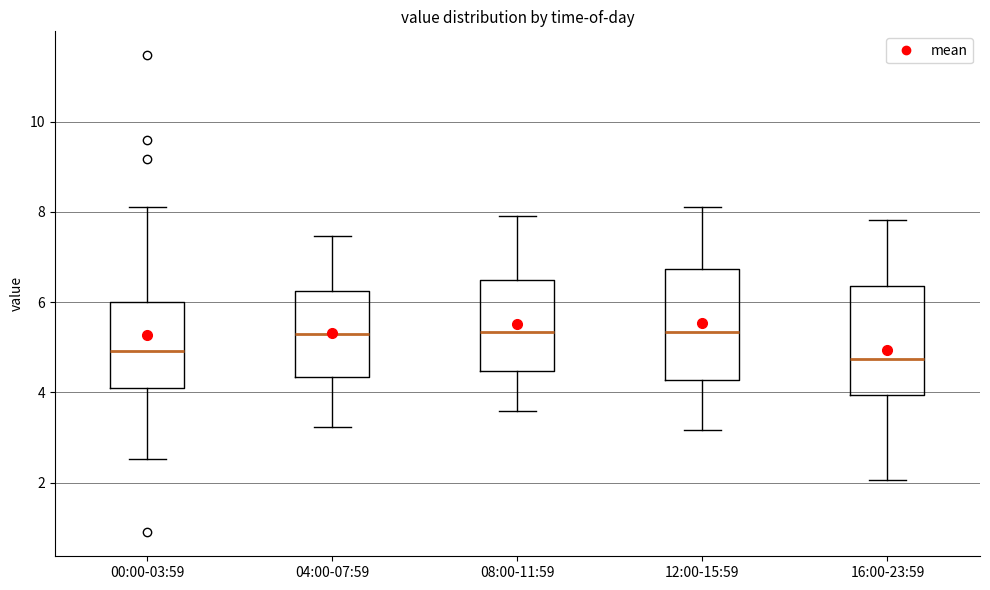

Reading left to right, read every box against the y-axis: the position of its median line, the range the box covers, and the ends of its whiskers. The values are not printed on the chart, so give them approximately, as read against the axis.

00:00-03:59: median 5.0, box 4.2 to 6.0, whiskers 2.6 to 8.2
04:00-07:59: median 5.2, box 4.4 to 6.2, whiskers 3.2 to 7.4
08:00-11:59: median 5.4, box 4.4 to 6.4, whiskers 3.6 to 8.0
12:00-15:59: median 5.4, box 4.2 to 6.8, whiskers 3.2 to 8.2
16:00-23:59: median 4.8, box 4.0 to 6.4, whiskers 2.0 to 7.8